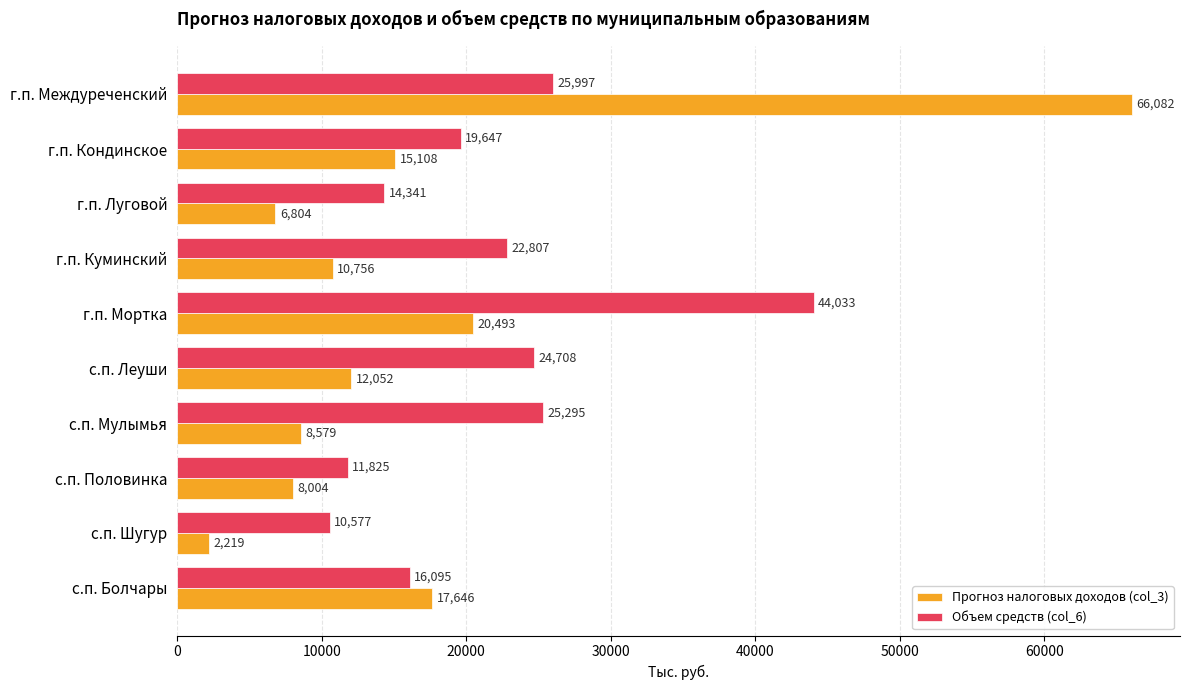

At how many categories does at least one series exceed 32193?

2